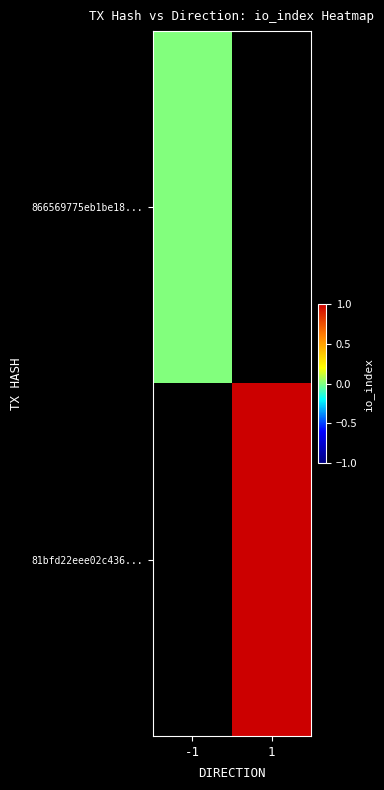

Which series has the largest range (max minus min)?

81bfd22eee02c436...